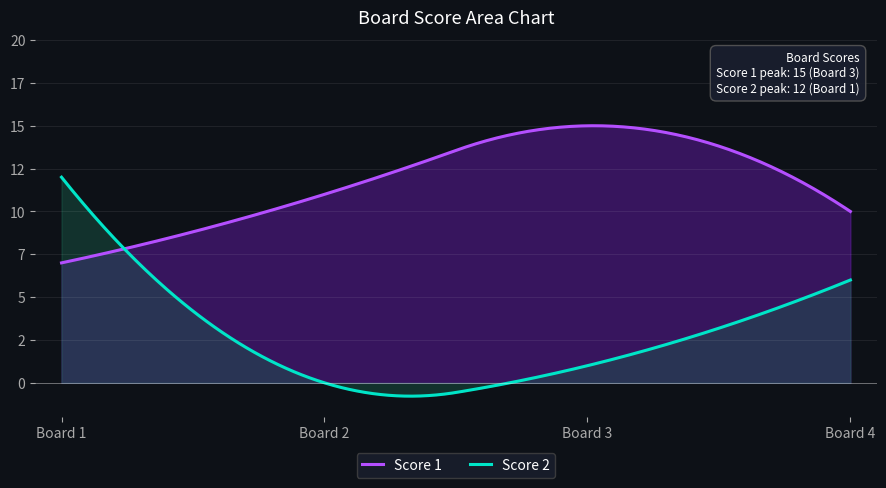

Rank the series by their average value, from lowest to highest.

Score 2, Score 1